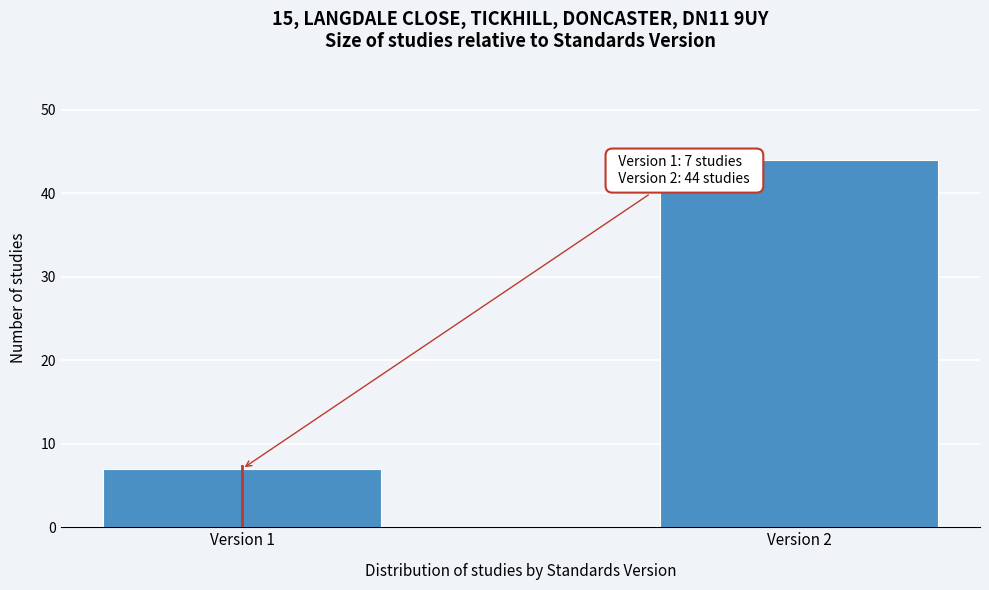

Reading left to right, list all the values displayed in this chart.

Version 1=7	Version 2=44